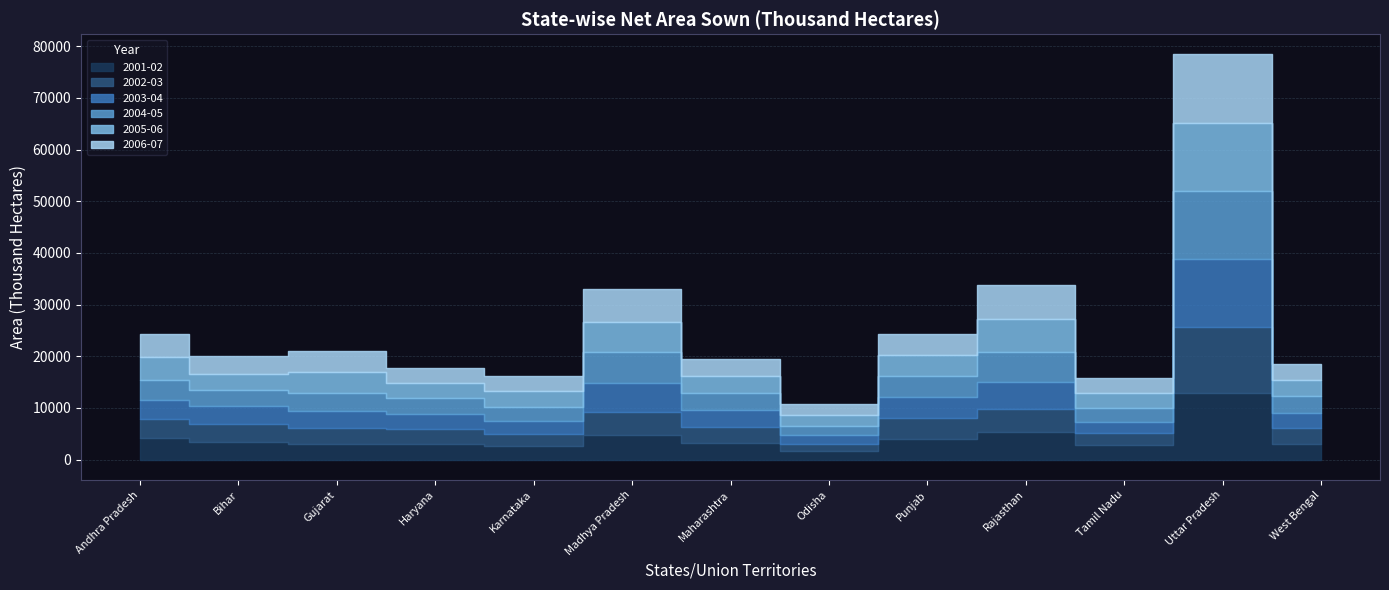

Is the value of 2001-02 at Rajasthan greater than the value of 2002-03 at Gujarat?

Yes